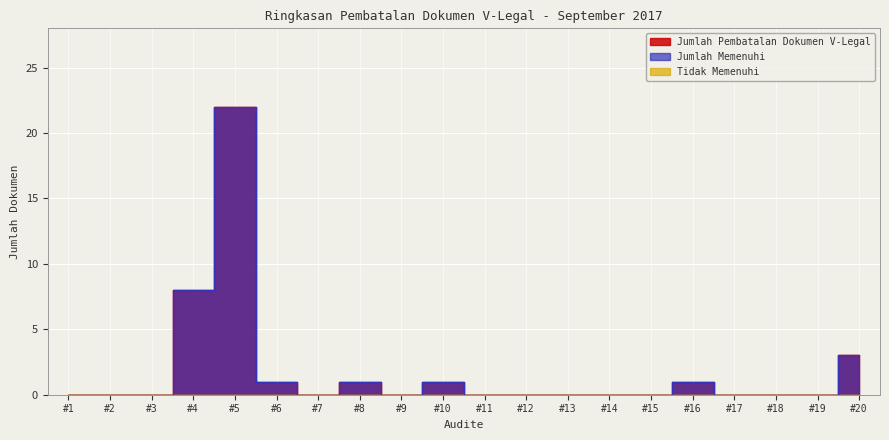

Reading left to right, extract all data points from this chart.

Jumlah Pembatalan Dokumen V-Legal: 0	0	0	8	22	1	0	1	0	1	0	0	0	0	0	1	0	0	0	3
Jumlah Memenuhi: 0	0	0	8	22	1	0	1	0	1	0	0	0	0	0	1	0	0	0	3